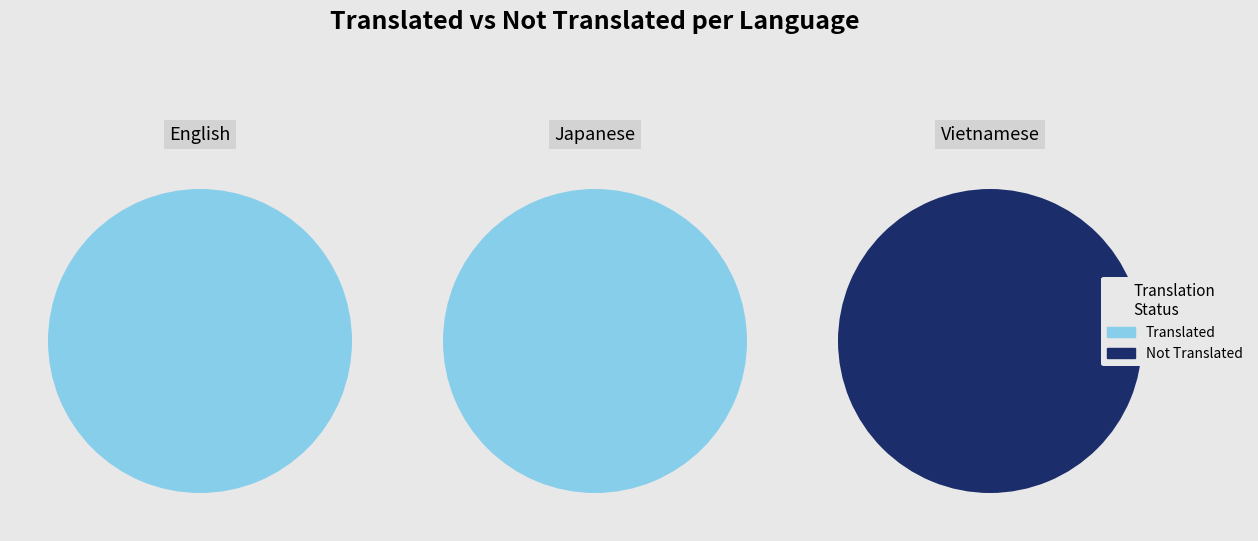

Count the number of slices in the pie.

3